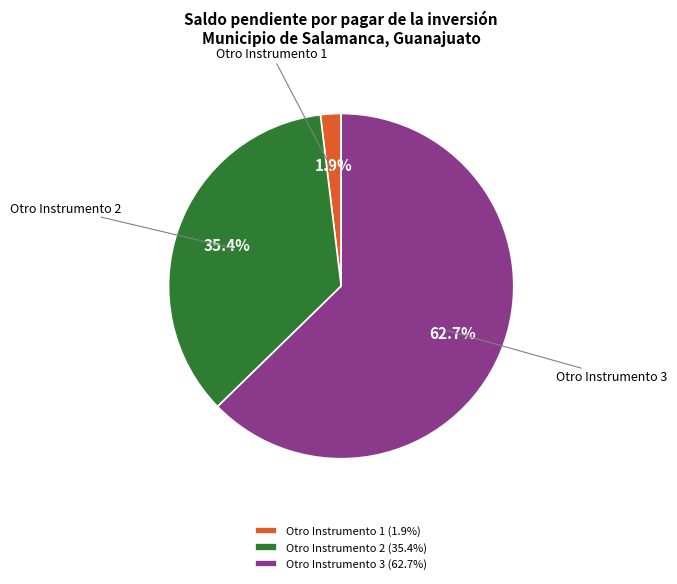

Do Otro Instrumento 2 and Otro Instrumento 3 together represent more than half of the pie?

Yes